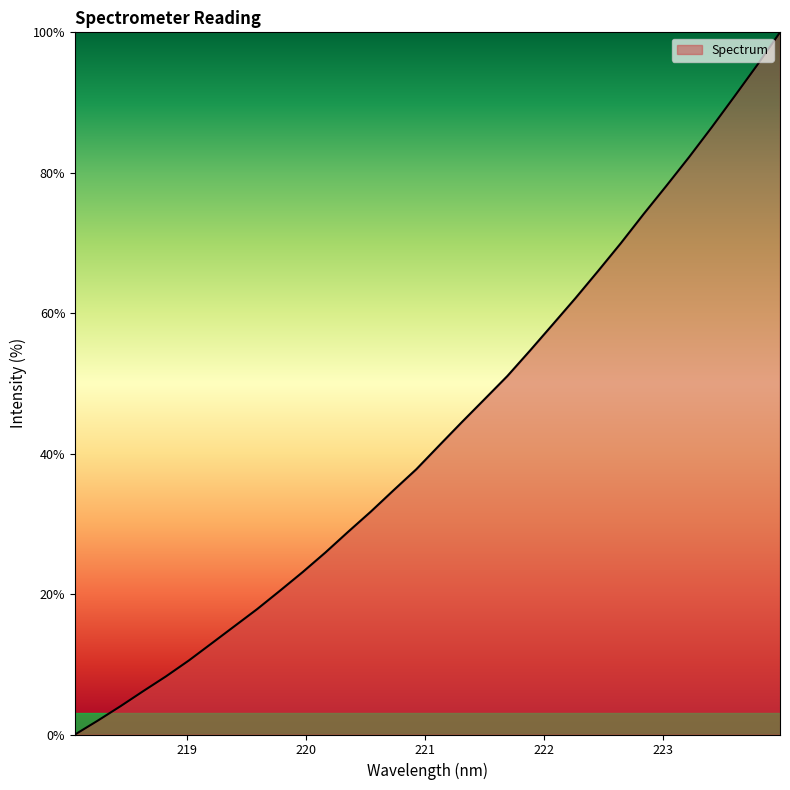

What is the label of the 16th point from the left?

220.9264